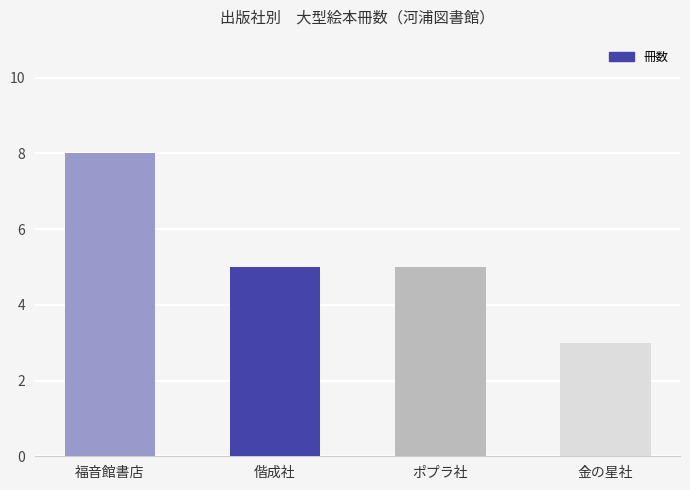

What is the average value?

5